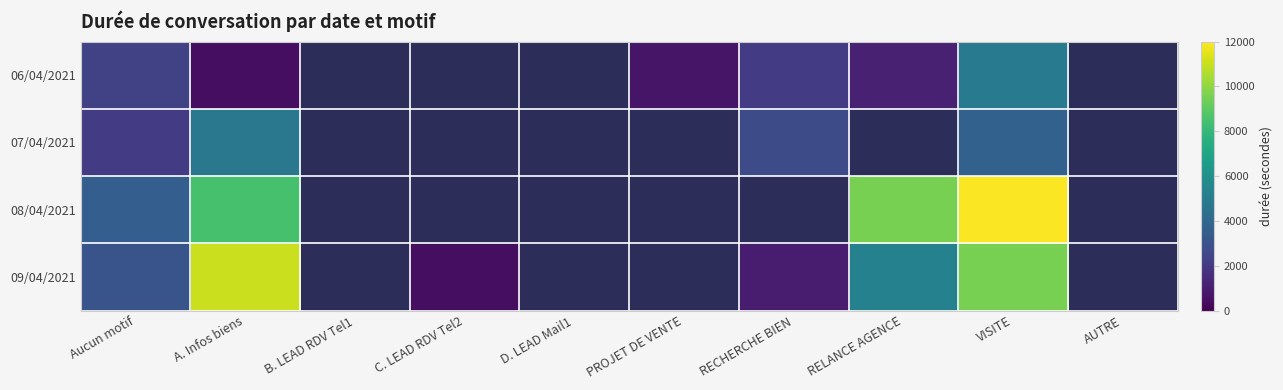

Which category has the lowest value across all series?

C. LEAD RDV Tel2